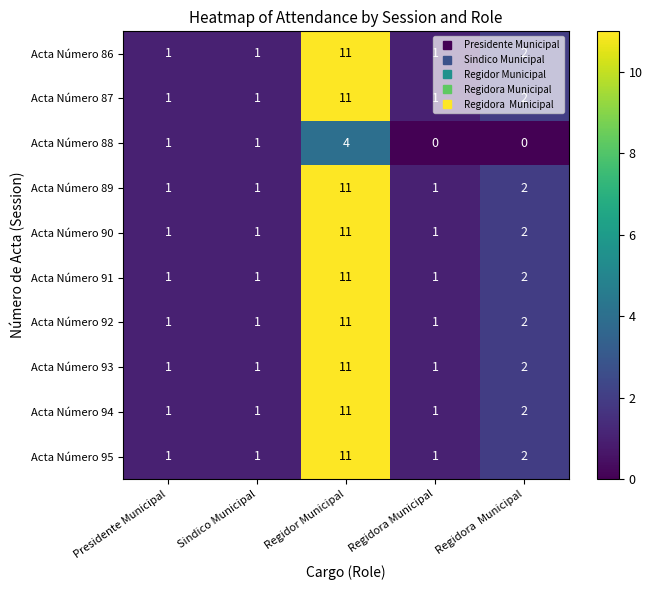

What is the sum of the Acta Número 89 values at Regidora Municipal and Regidor Municipal?

12